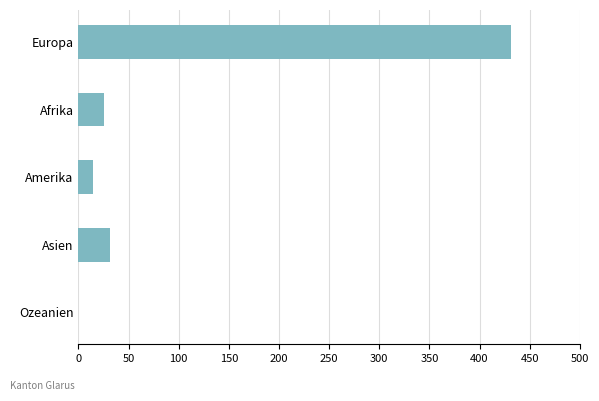

Reading top to bottom, what are all the values shown in this chart?

Europa=431	Afrika=25	Amerika=14	Asien=31	Ozeanien=0